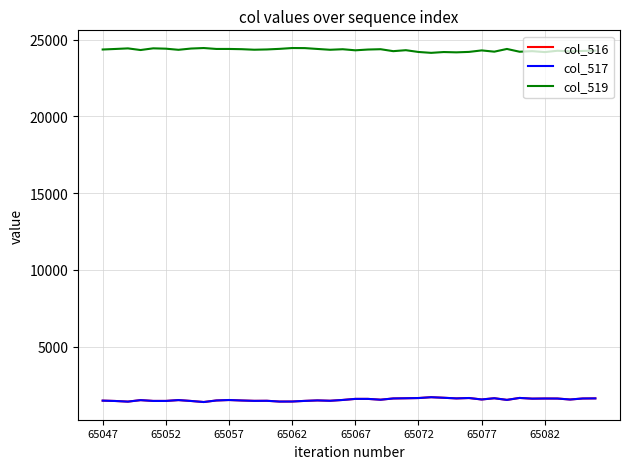

Does the chart have visible grid lines?

Yes